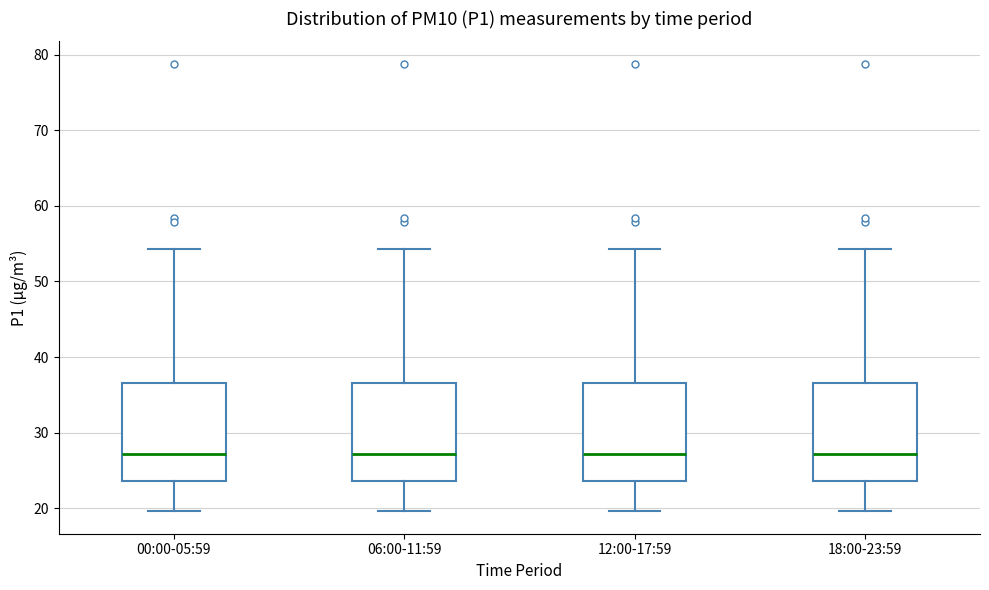

Reading left to right, read every box against the y-axis: the position of its median line, the range the box covers, and the ends of its whiskers. The values are not printed on the chart, so give them approximately, as read against the axis.

00:00-05:59: median 27, box 24 to 37, whiskers 20 to 54
06:00-11:59: median 27, box 24 to 37, whiskers 20 to 54
12:00-17:59: median 27, box 24 to 37, whiskers 20 to 54
18:00-23:59: median 27, box 24 to 37, whiskers 20 to 54